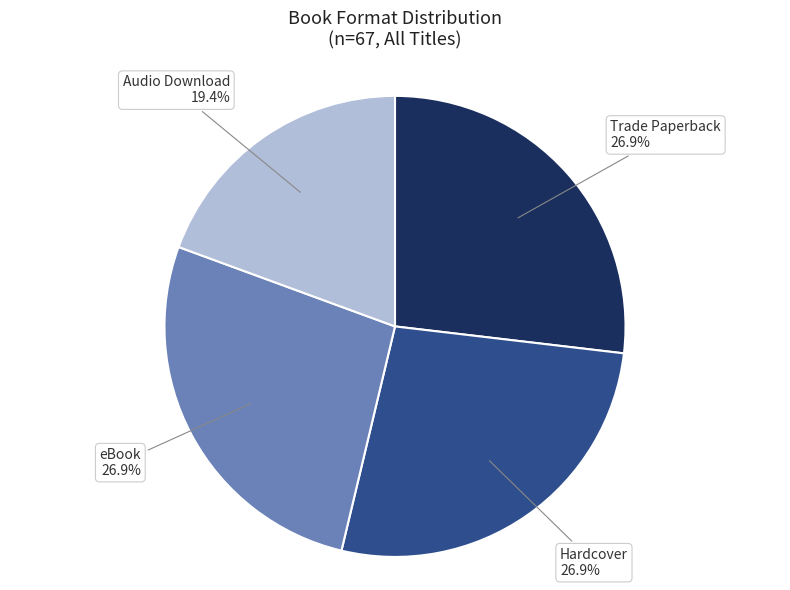

Does any single category account for the majority?

No